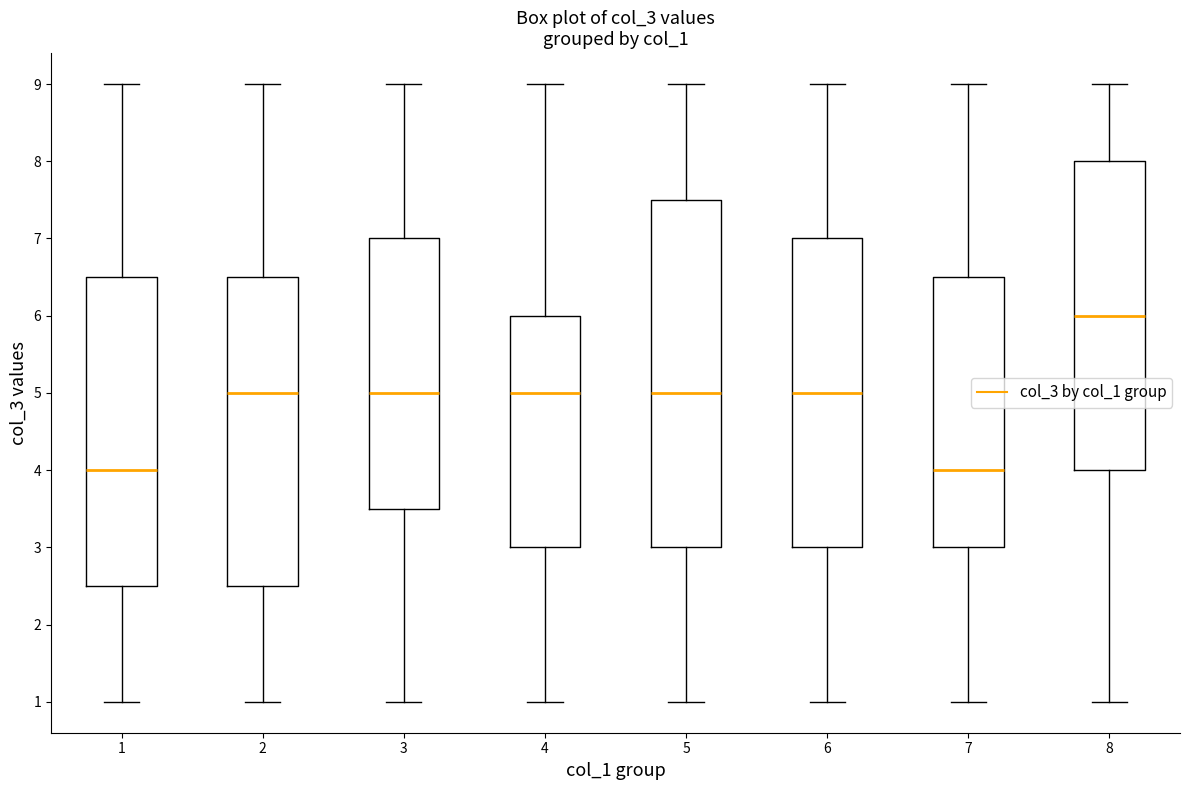

Which box's median line is the highest?

8